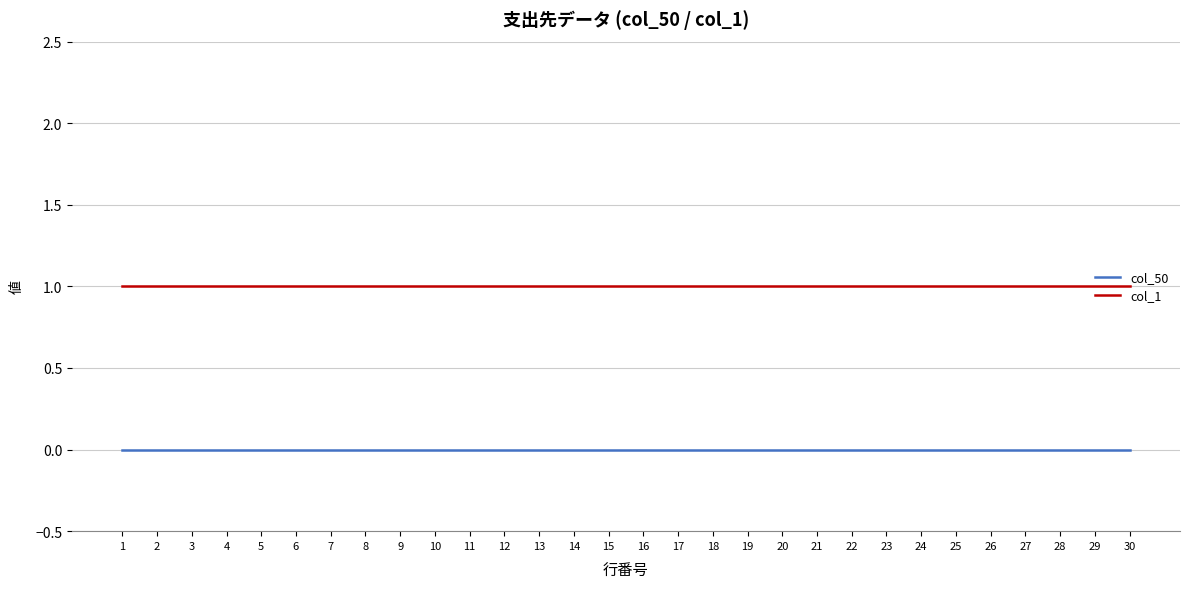

What value does the col_1 series have at 18?

1